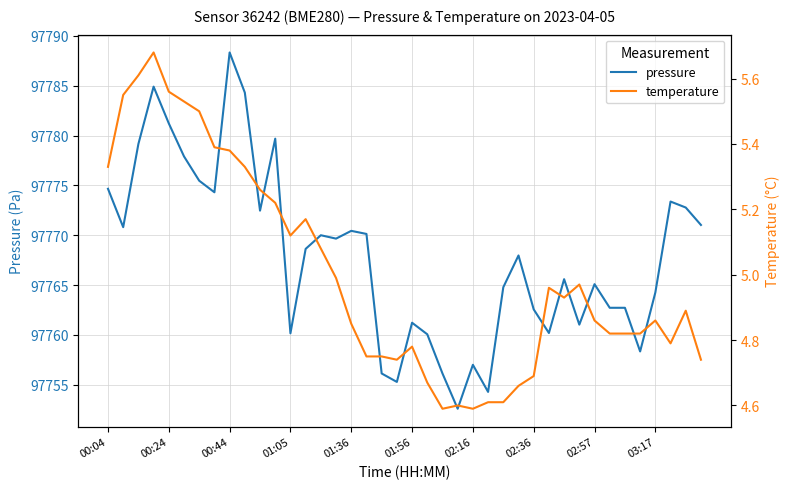

True or false: temperature and pressure intersect in this chart.

False